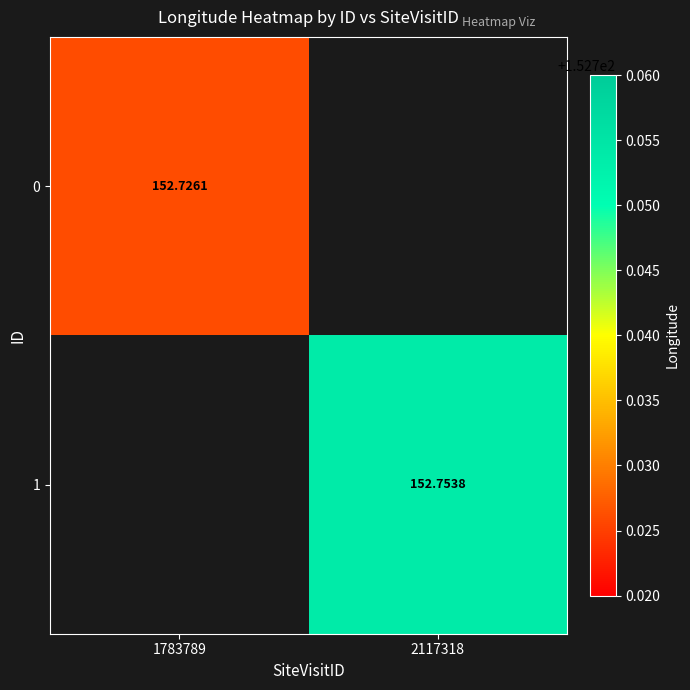

Rank the series by their average value, from lowest to highest.

0, 1